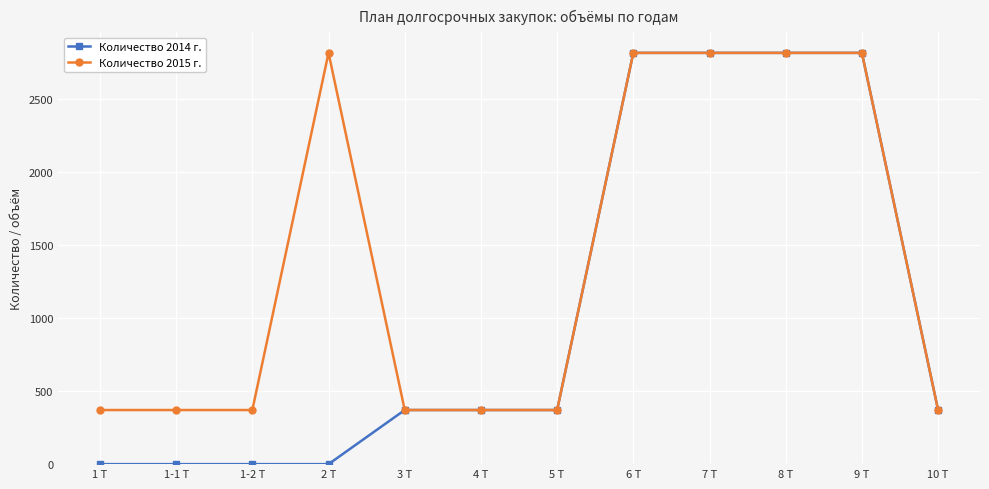

What is the difference between the maximum and minimum values in the Количество 2015 г. series?

2442